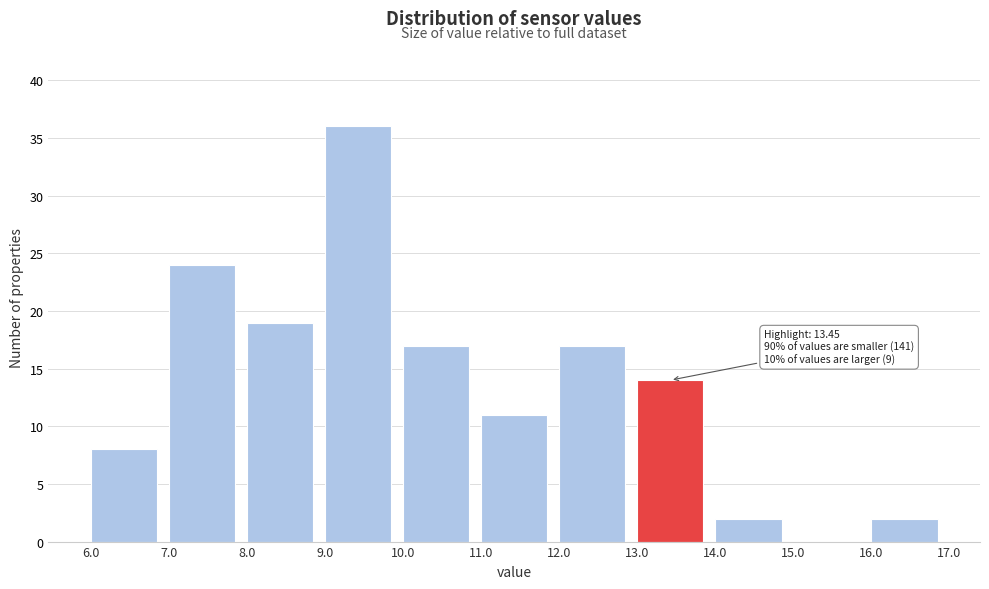

Over which range of the x-axis is the bar tallest?

9.0 to 10.0